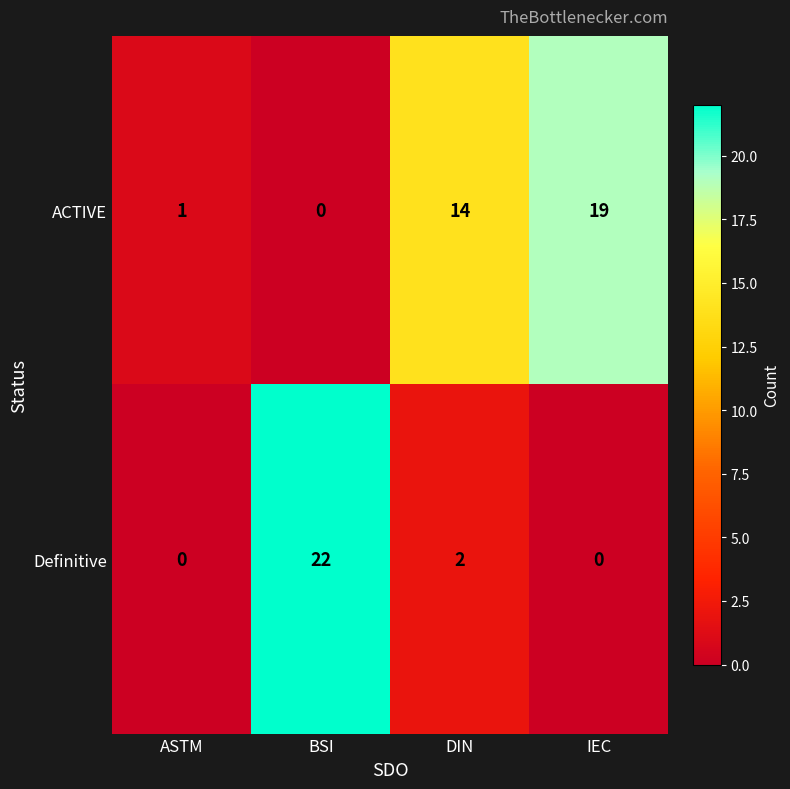

What is the sum of the Definitive values at BSI and IEC?

22